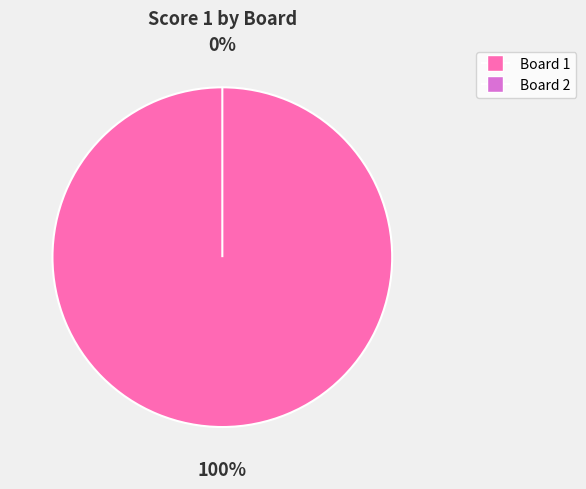

How many slices are in this pie chart?

2